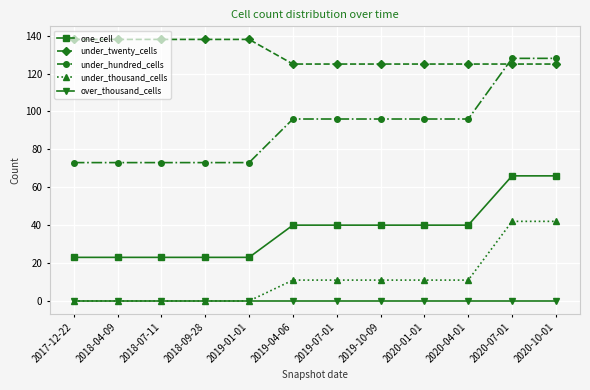

What is the minimum value for under_hundred_cells?

73